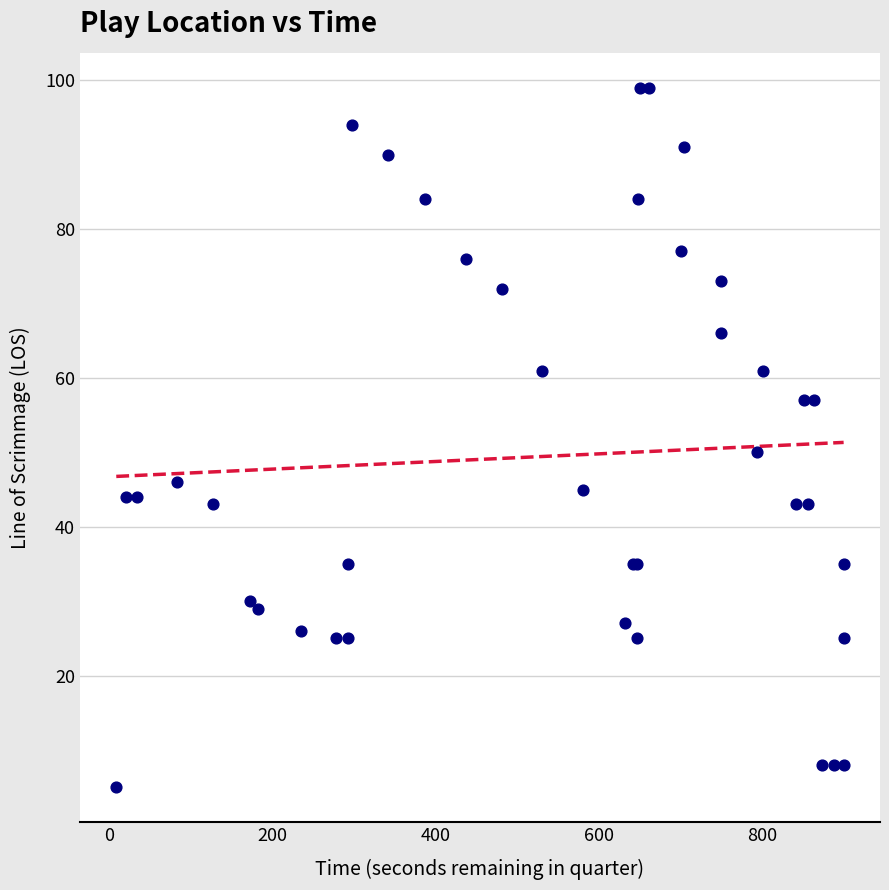

What Y value in the scatter plot is closest to 52?

50